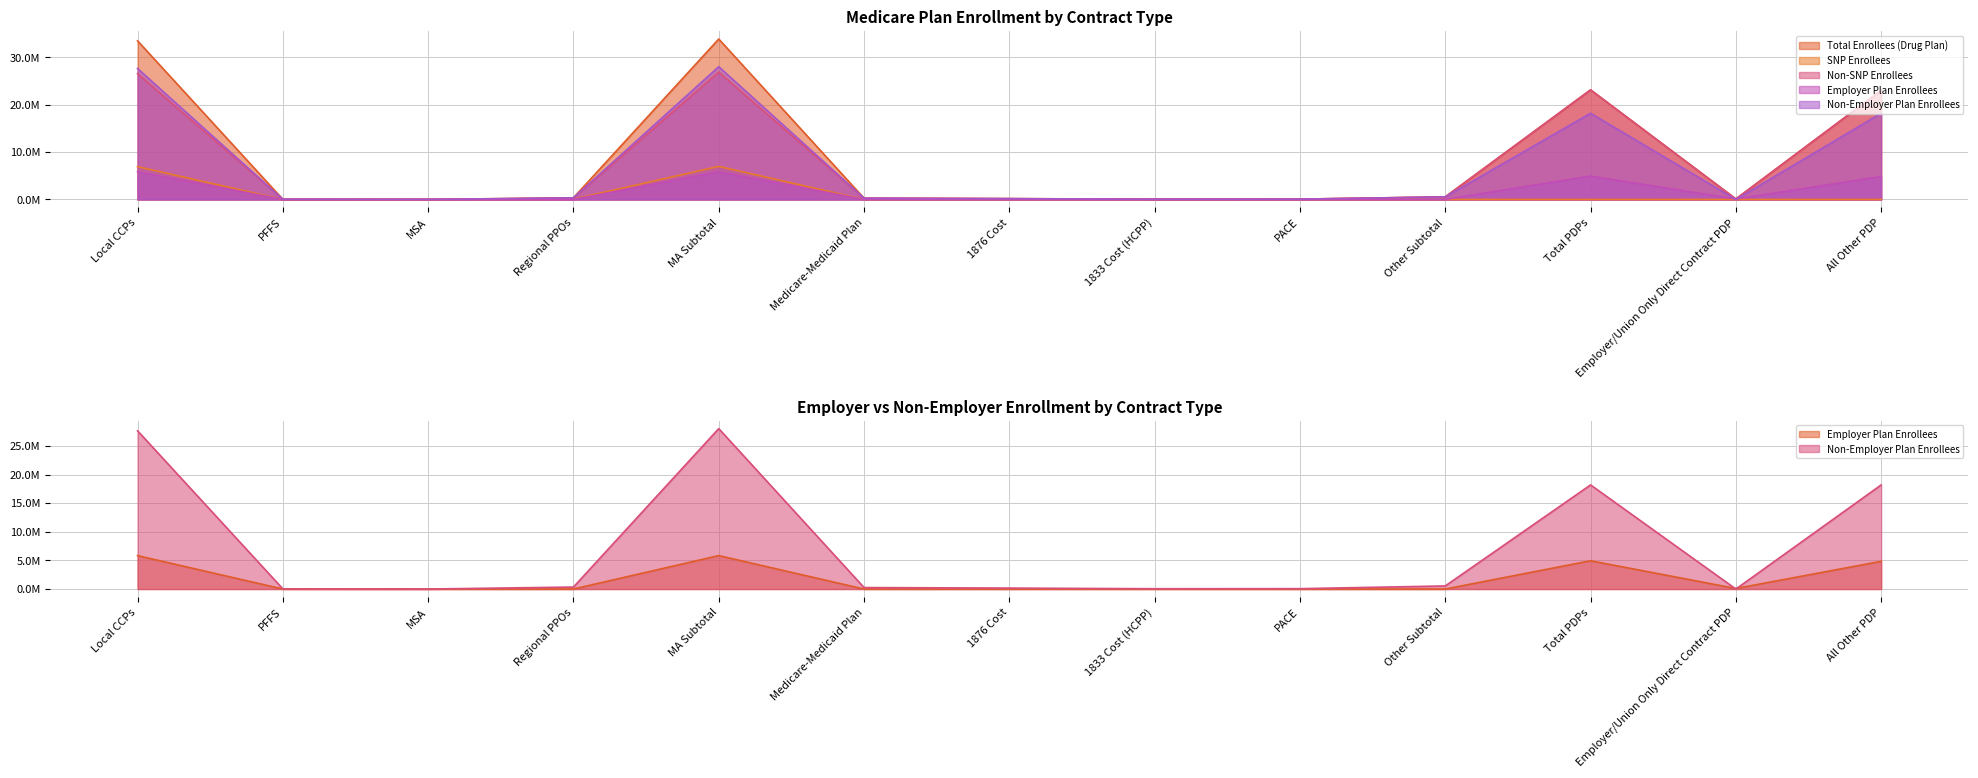

What is the maximum value for Non-SNP Enrollees?

26.9